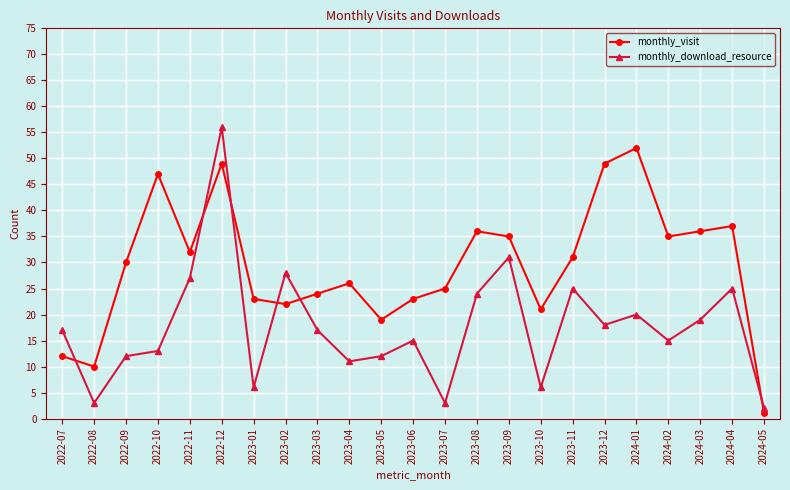

Which series ends up on top after the final intersection of monthly_visit and monthly_download_resource?

monthly_download_resource